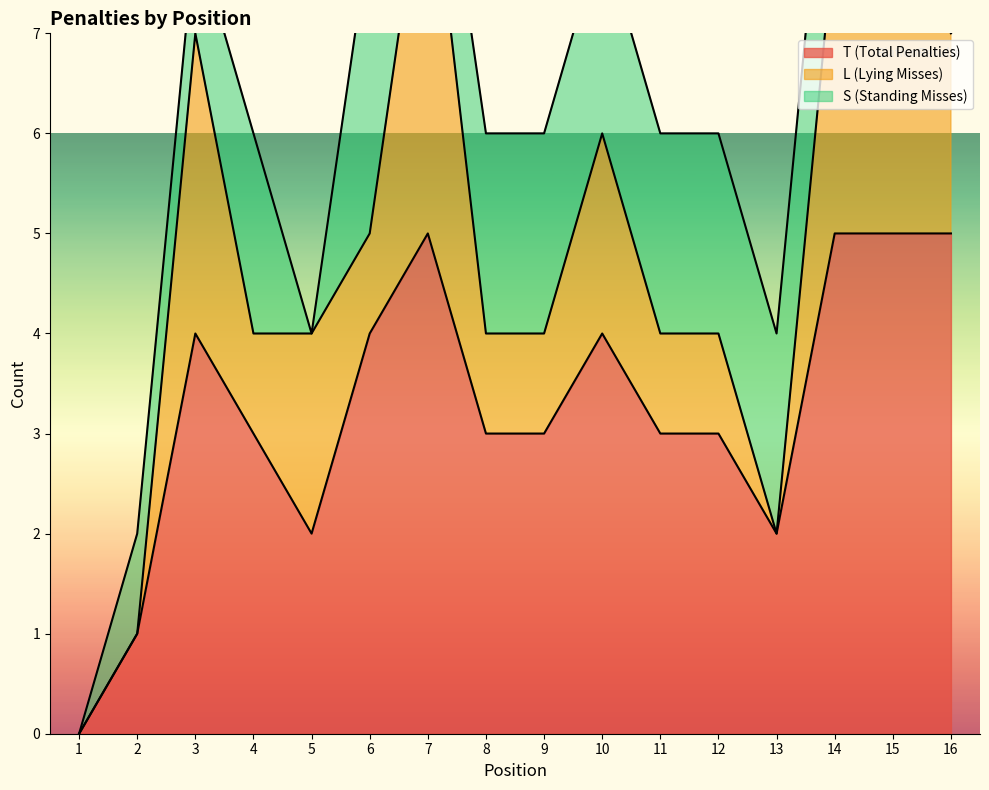

At which category does T (Total Penalties) reach its first local valley?

5